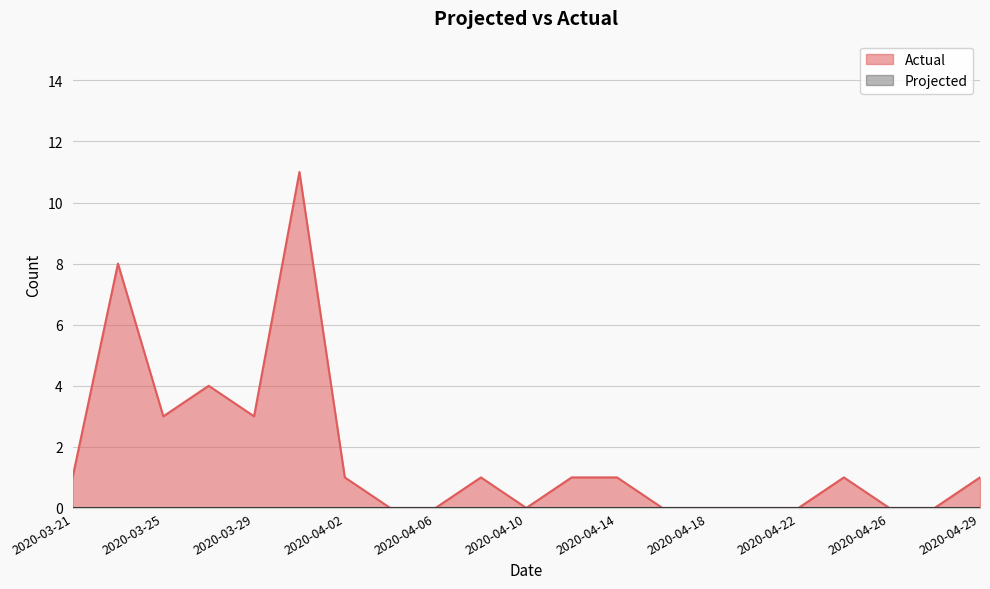

What is the difference between the second highest and minimum values?

8